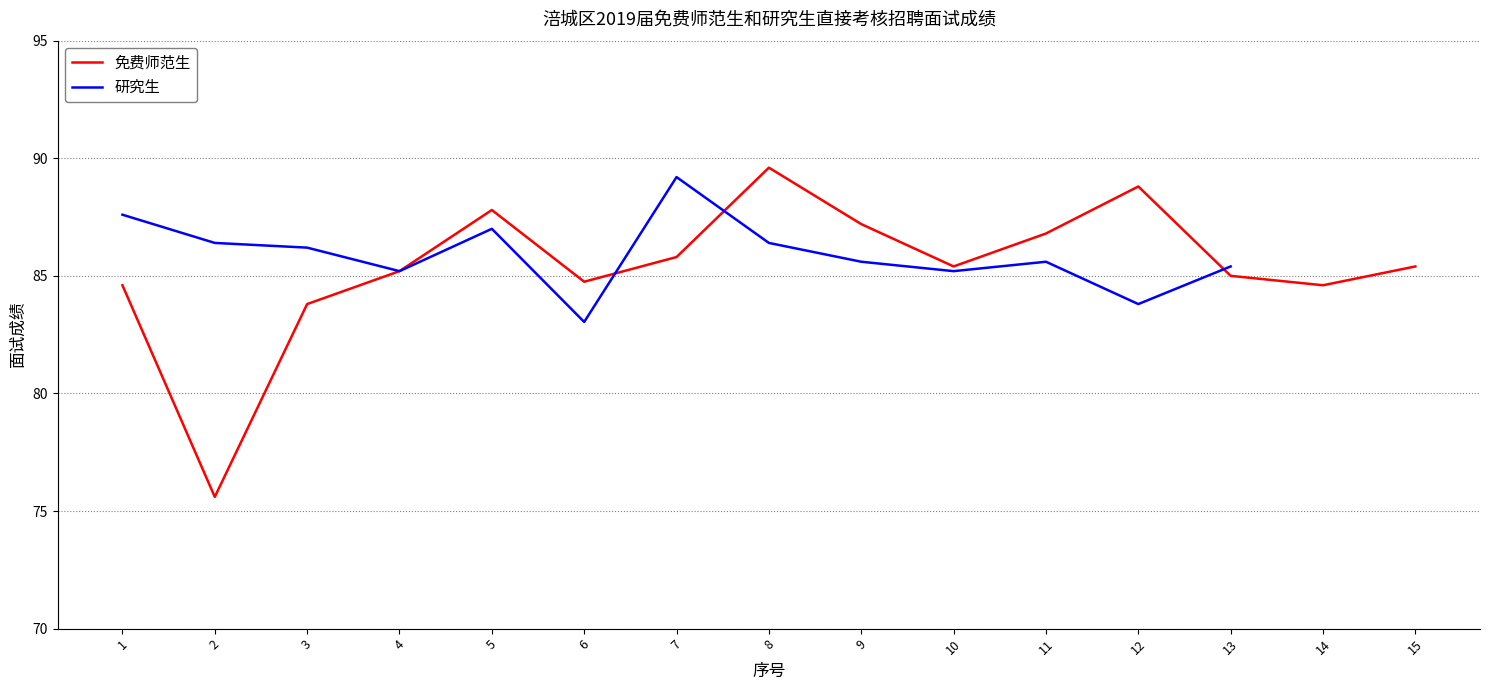

What is the value of the 9th point from the left?

87.2